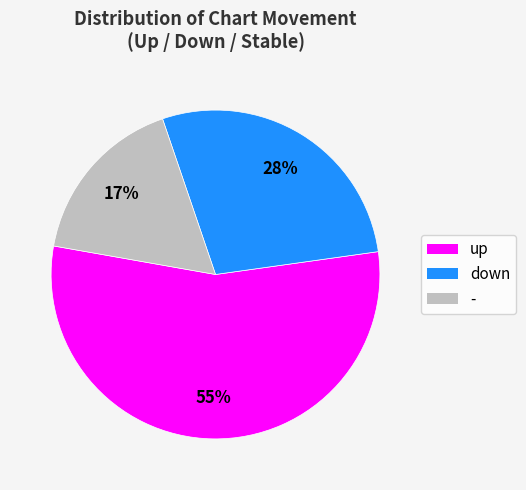

Rank the categories by value from lowest to highest.

-, down, up